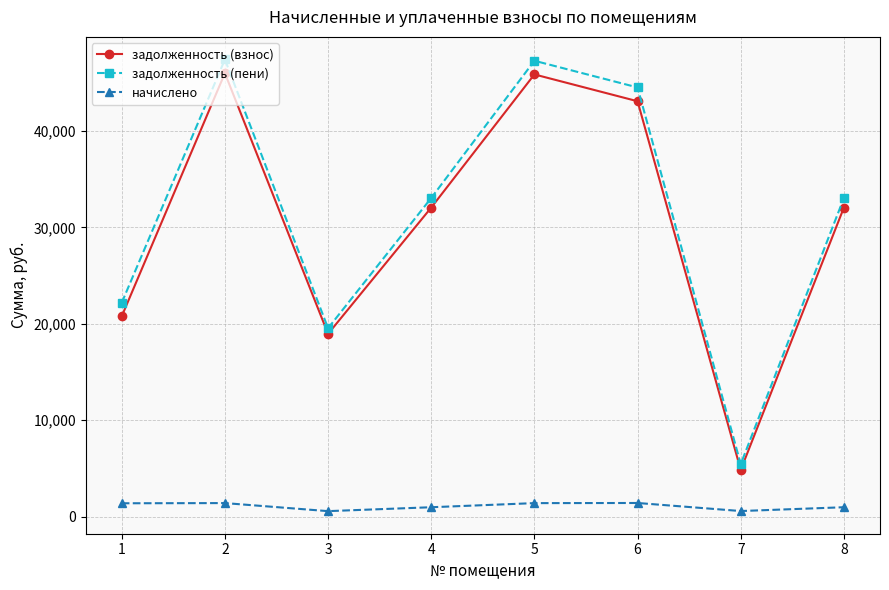

Where does the задолженность (пени) series first go above 33034?

2